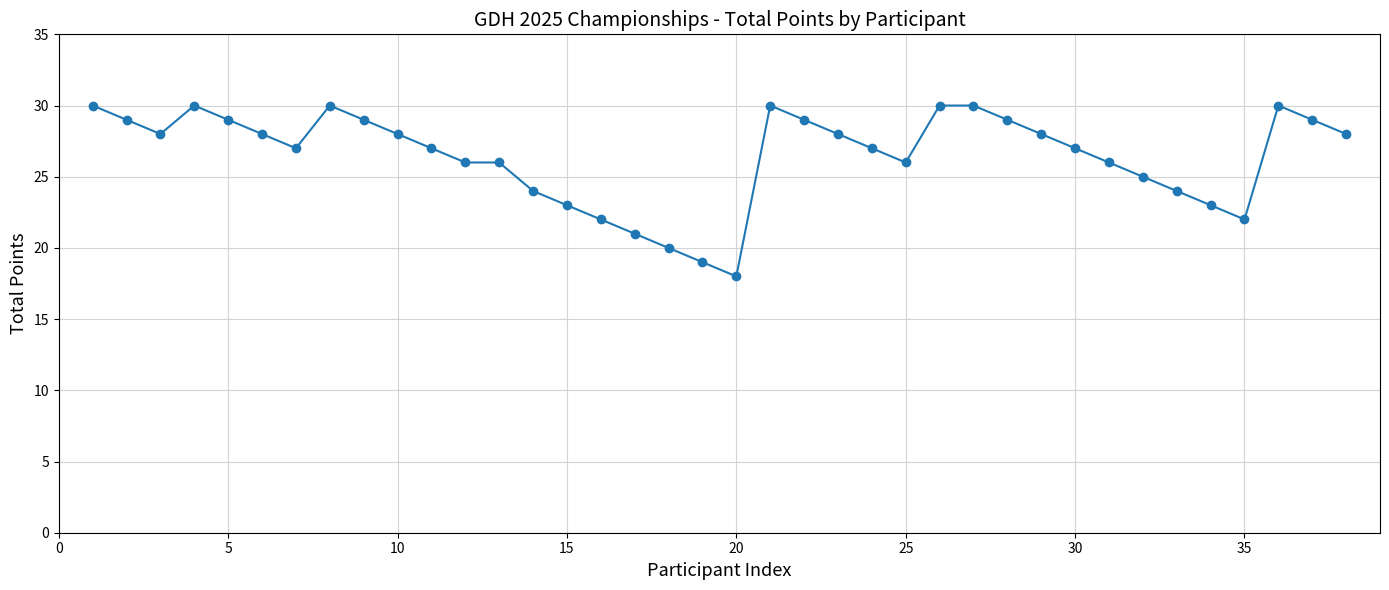

Count the number of data series in this chart.

1